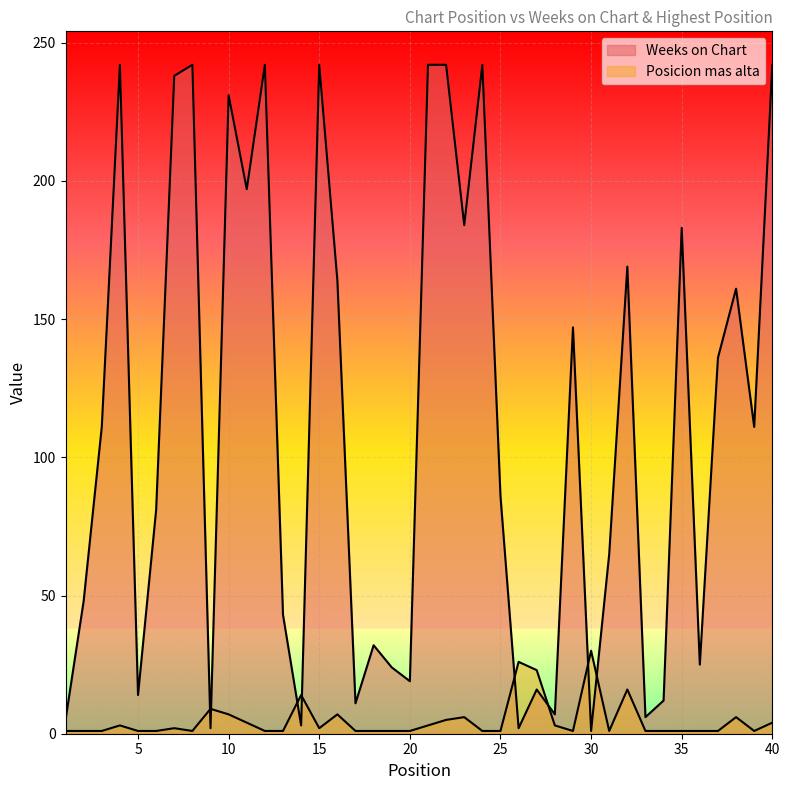

Reading right to left, what are all the values shown in this chart?

Weeks on Chart: 242	111	161	136	25	183	12	6	169	65	1	147	7	16	2	86	242	184	242	242	19	24	32	11	164	242	3	43	242	197	231	2	242	238	81	14	242	111	48	5
Posicion mas alta: 4	1	6	1	1	1	1	1	16	1	30	1	3	23	26	1	1	6	5	3	1	1	1	1	7	2	14	1	1	4	7	9	1	2	1	1	3	1	1	1